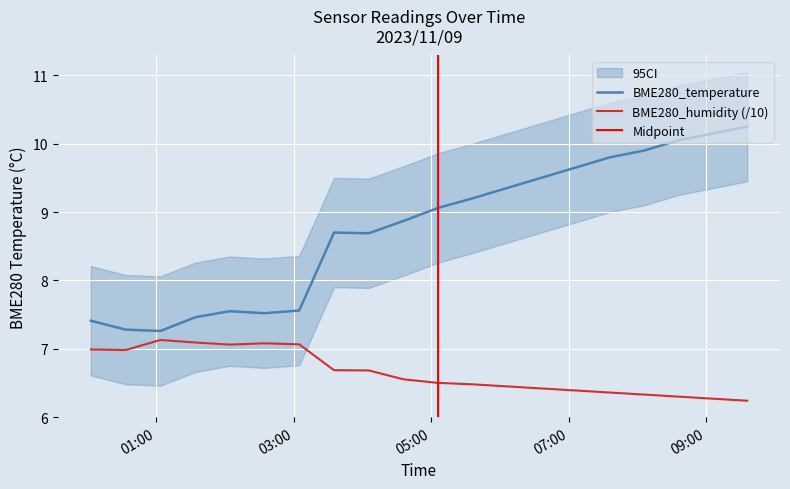

In BME280_temperature, how many points are higher than both neighbors (excluding endpoints)?

2